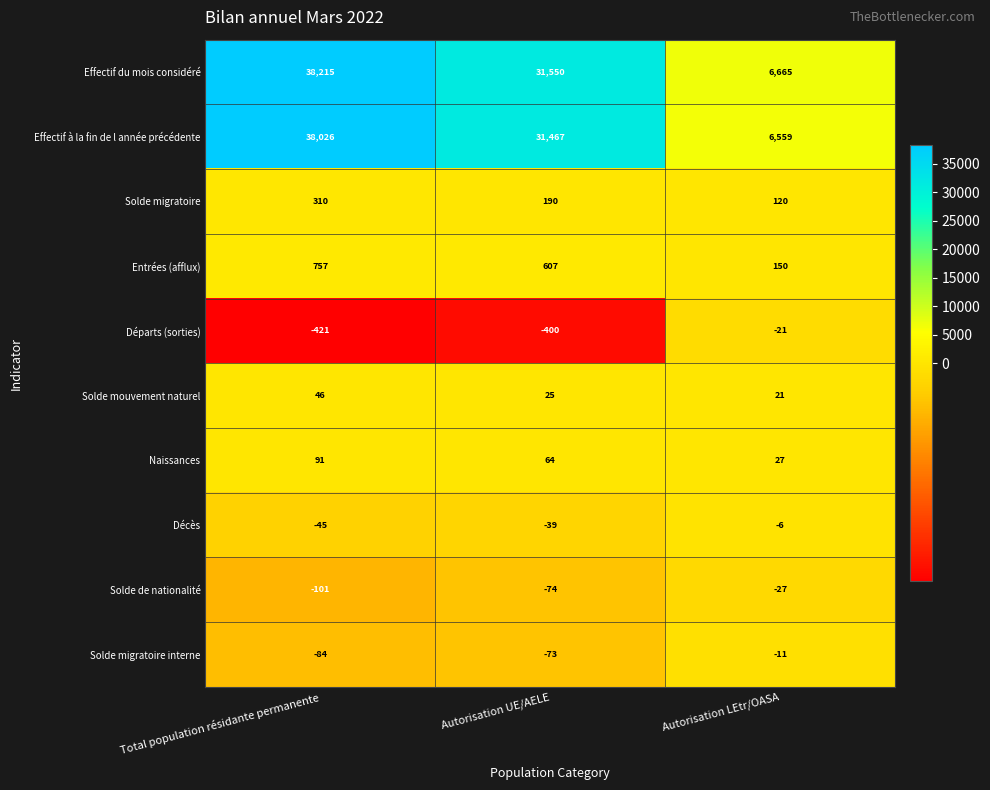

Which series has the largest total across all categories?

Effectif du mois considéré